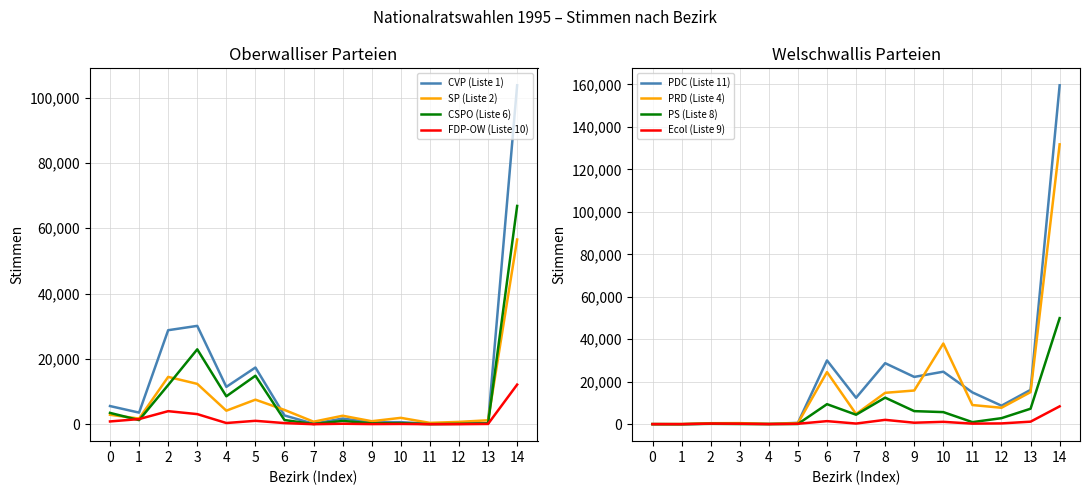

Is the value of CSPO (Liste 6) at 2 greater than the value of CVP (Liste 1) at 7?

Yes